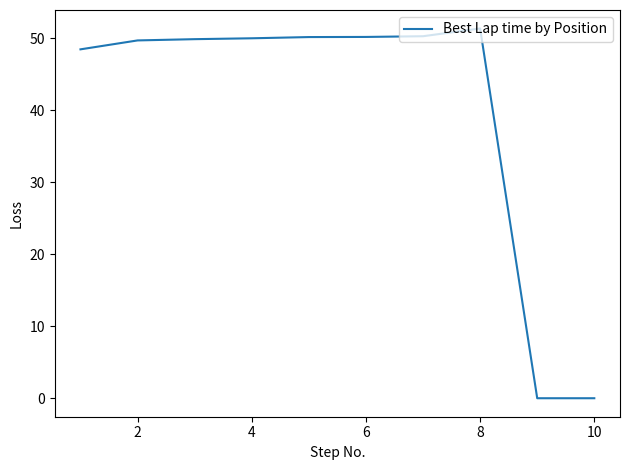

The value at 4 is 32.2. True or false?

False